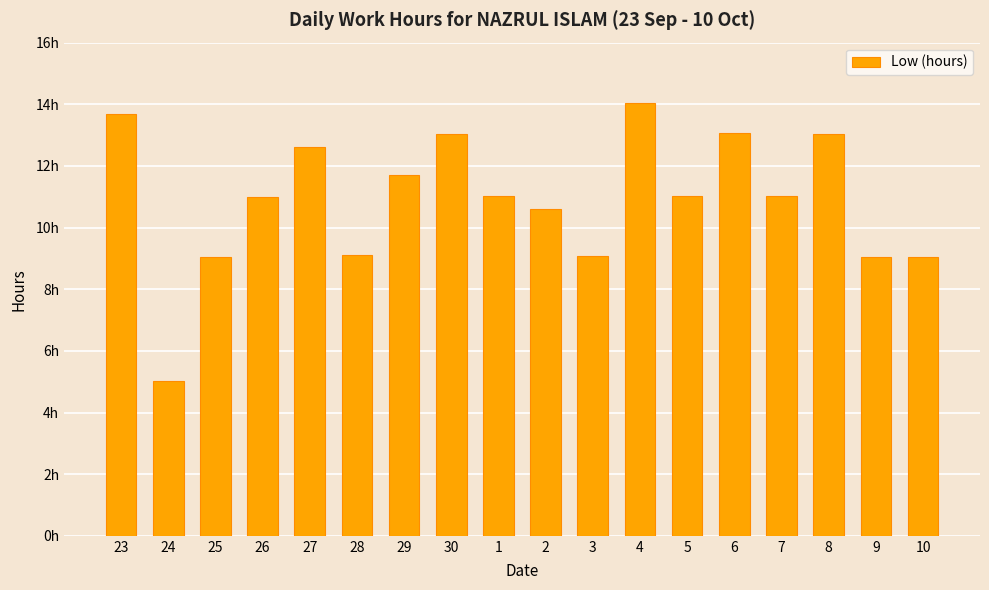

Reading right to left, extract all data points from this chart.

9.0	9.1	13.0	11.0	13.1	11.0	14.0	9.1	10.6	11.0	13.0	11.7	9.1	12.6	11.0	9.0	5.0	13.7